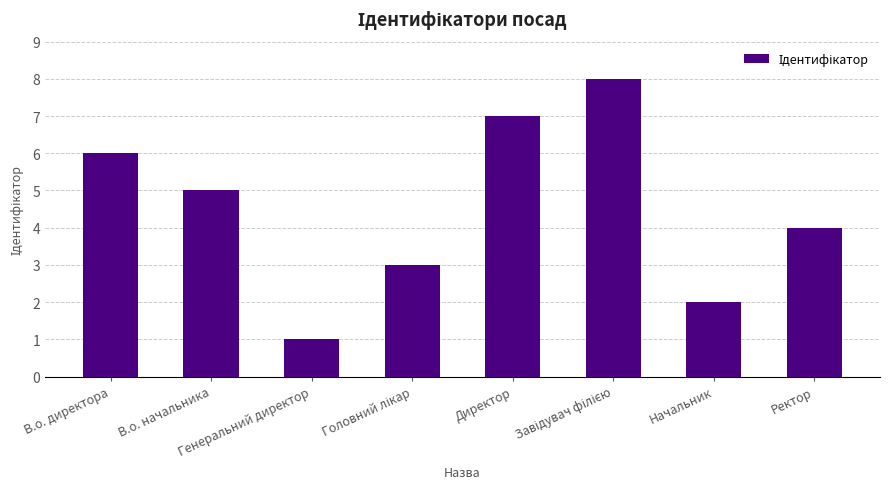

What position from the left is В.о. начальника?

2